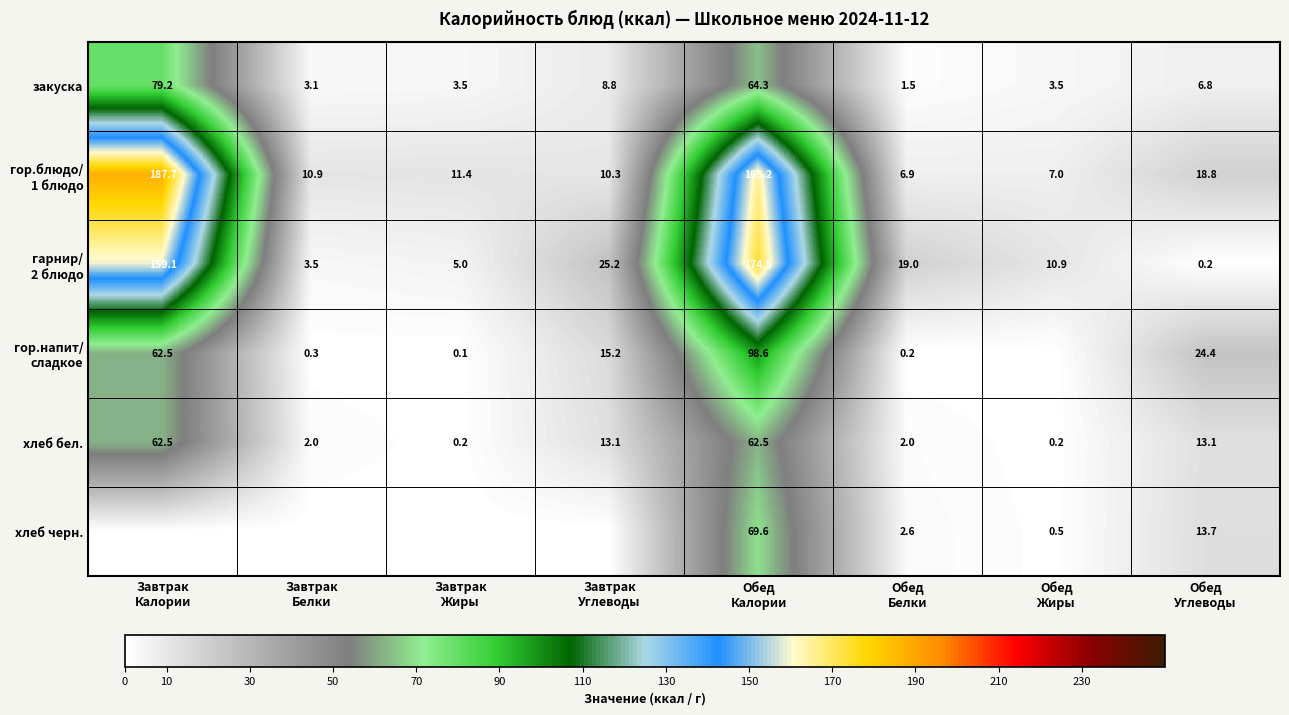

What is the difference between the maximum and minimum values in the закуска series?

77.7